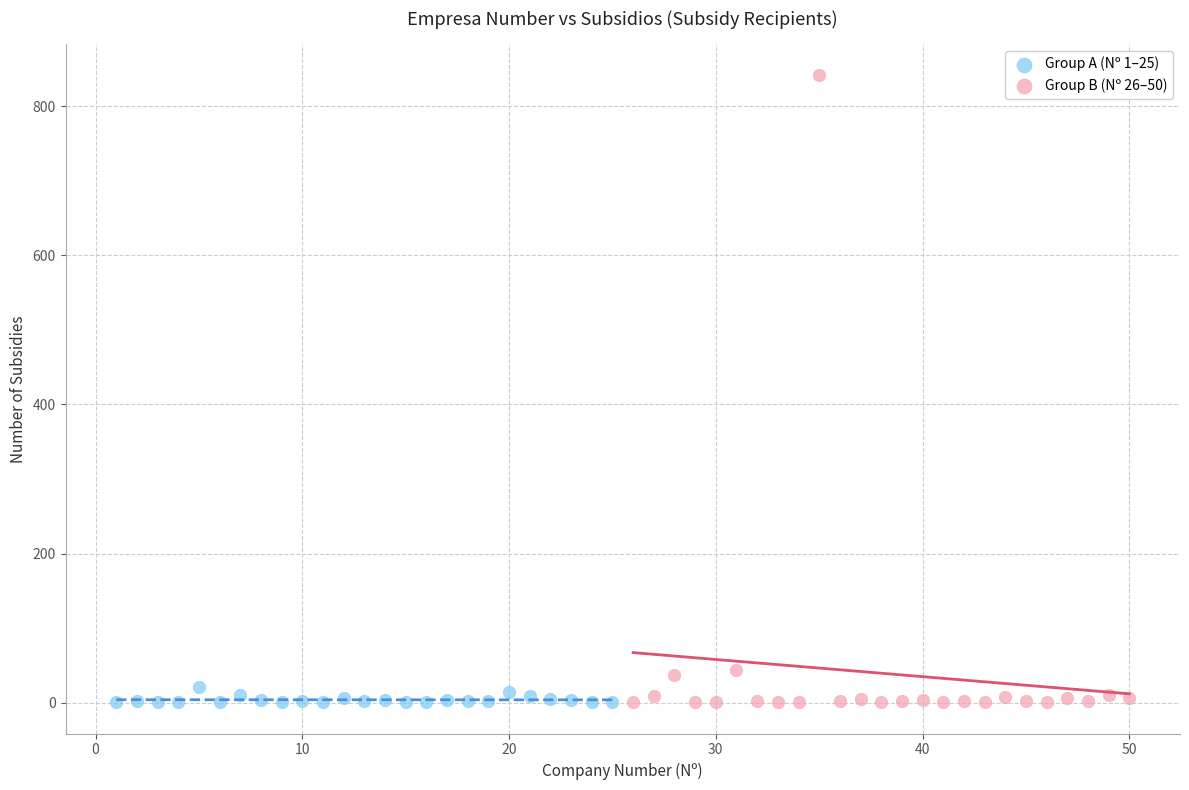

What are all the series names shown in the legend?

Group A (Nº 1–25), Group B (Nº 26–50)